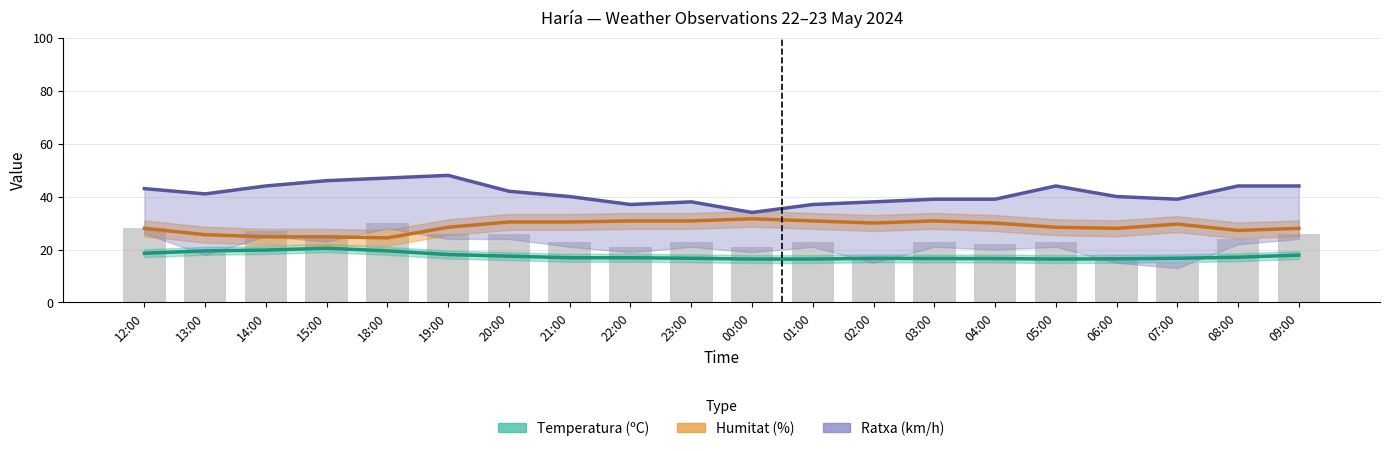

What is the difference between the maximum and minimum values in the Humitat (%) series?

7.2